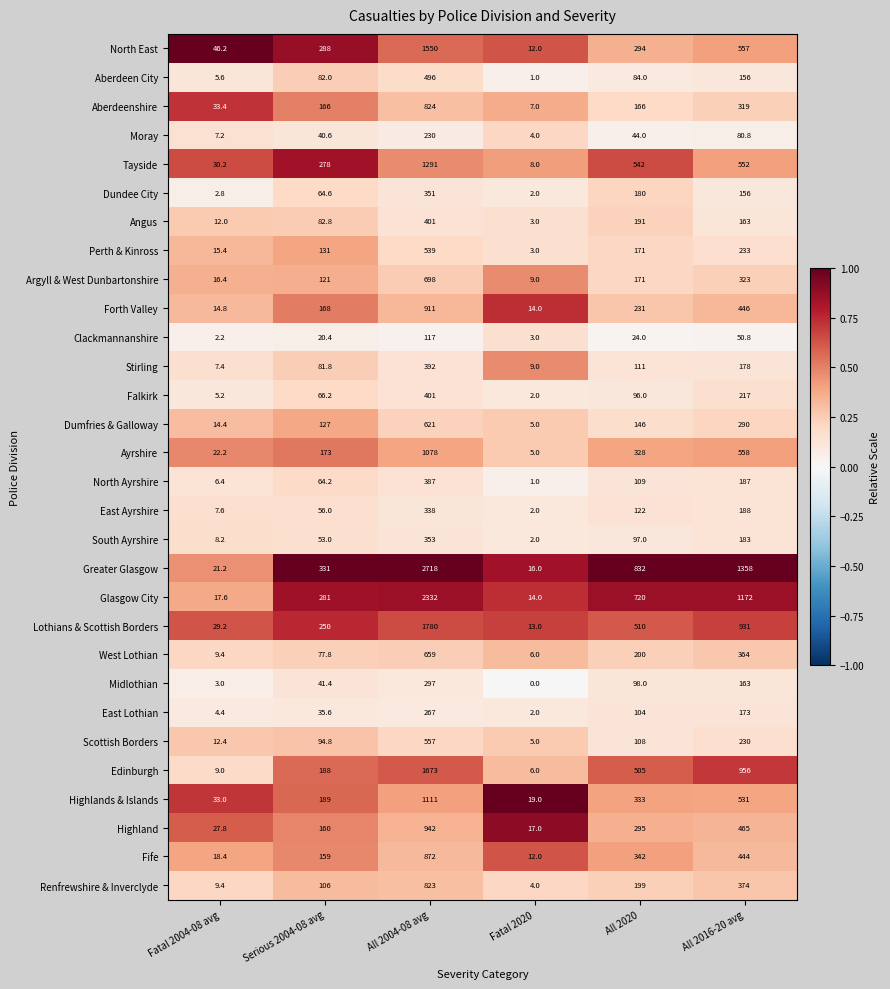

Which series has the largest range (max minus min)?

Greater Glasgow